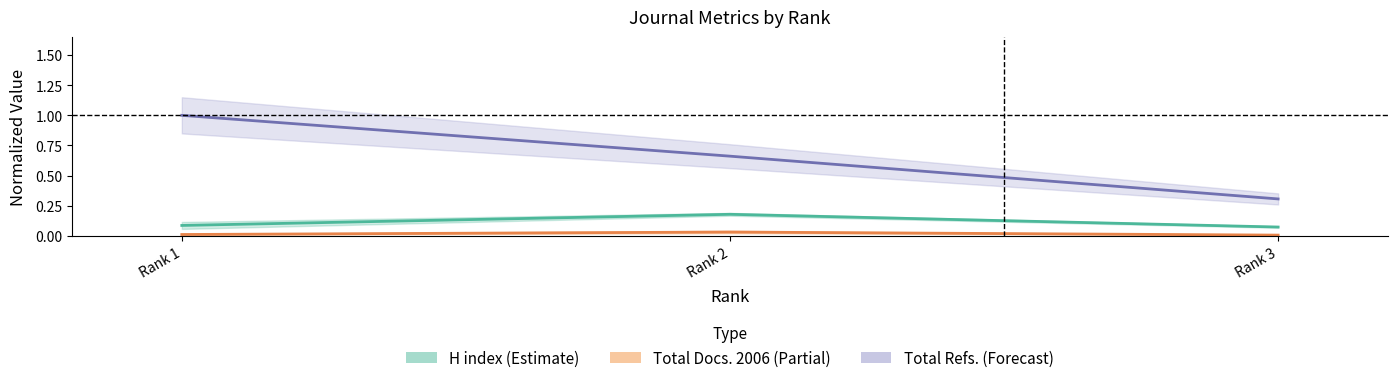

At which label is Total Refs. (mean) closest to 0?

Rank 3